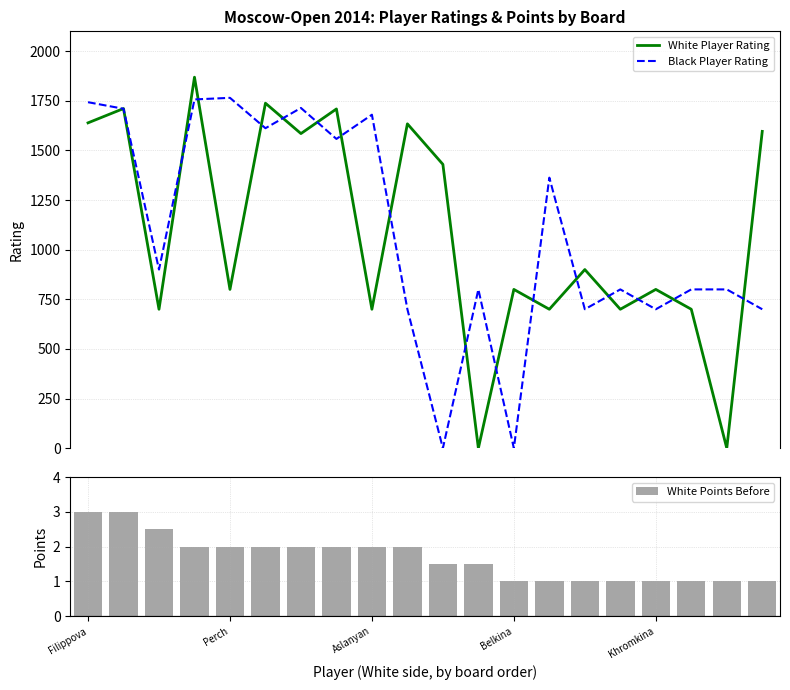

What is the difference between the maximum and minimum values in the White Player Rating series?

1869